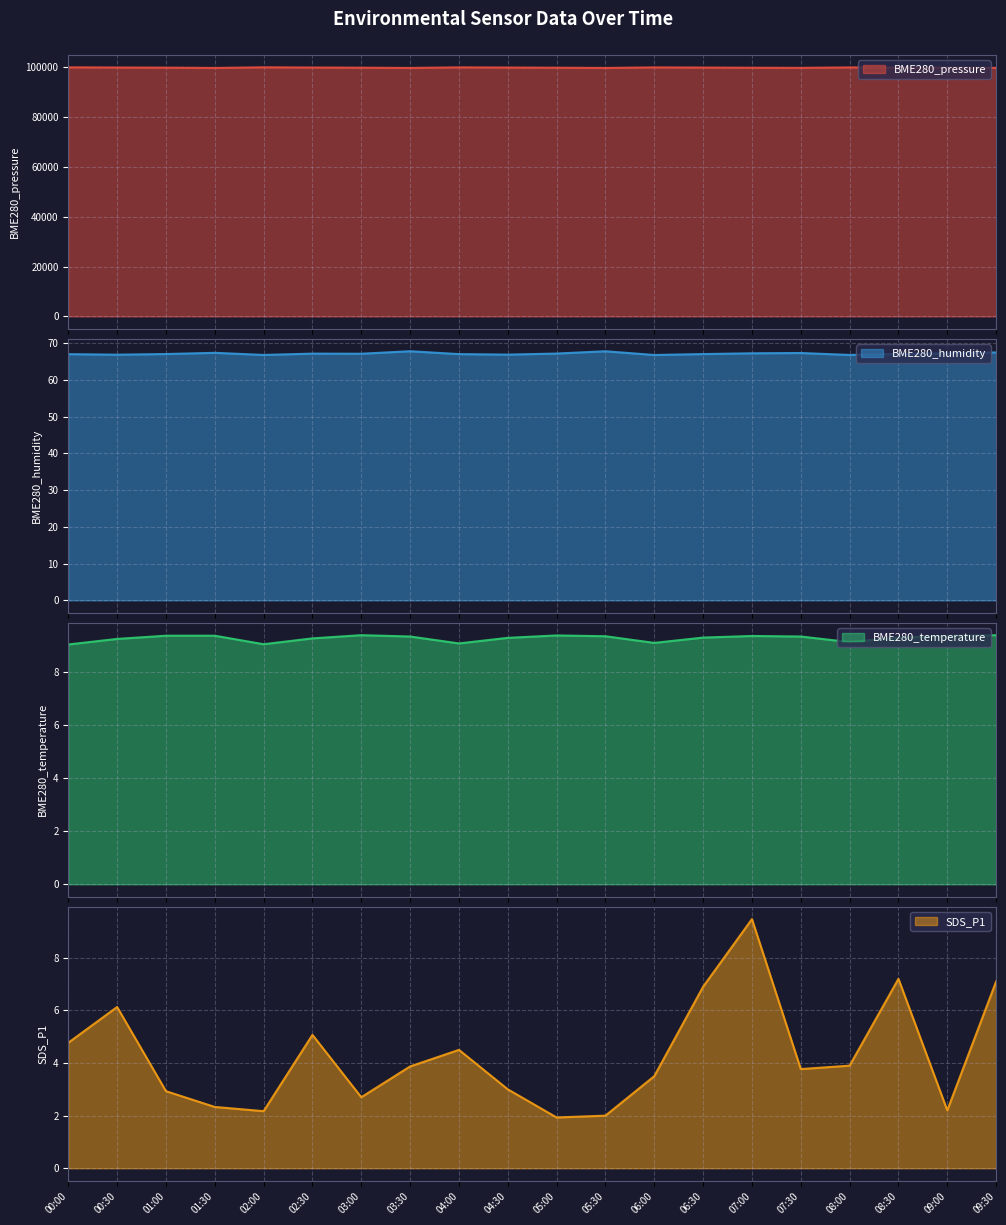

The value of BME280_humidity at 07:30 is 15.5. True or false?

False